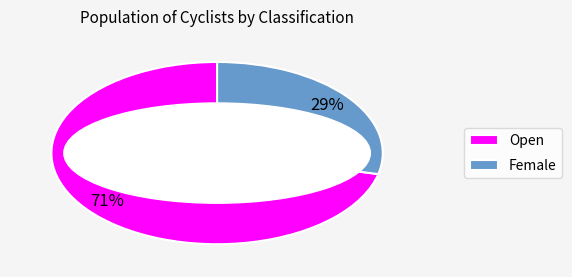

To the nearest percent, what portion does Female represent?

29%